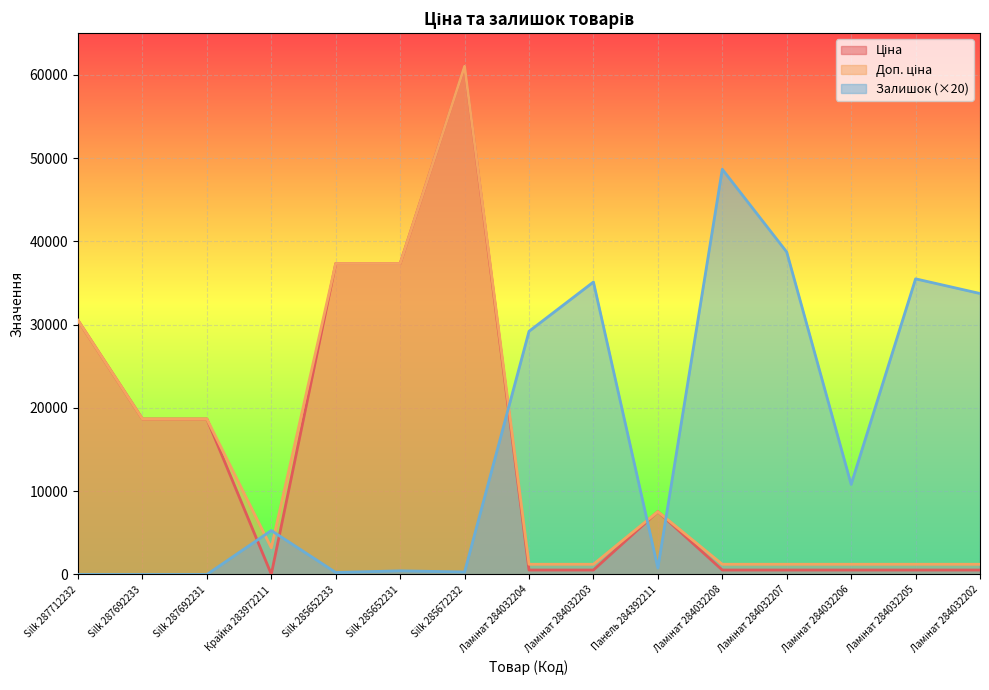

Which series has the largest range (max minus min)?

Ціна